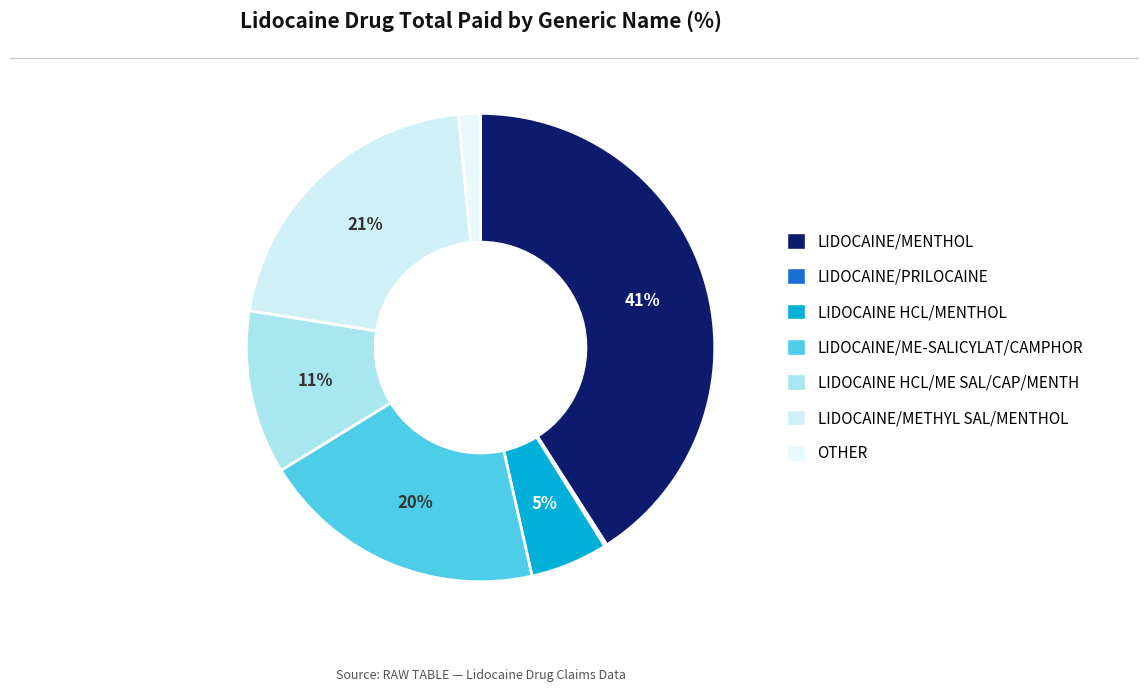

How many segments does this pie chart have?

7